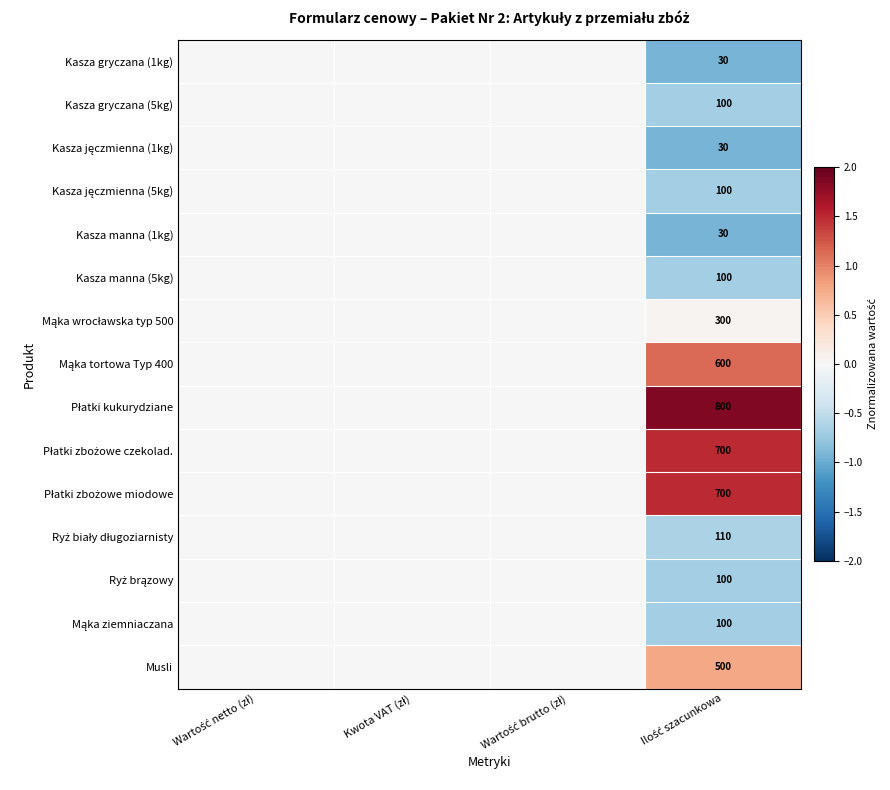

List the series in order of their peak value, lowest first.

Kasza gryczana (1kg), Kasza gryczana (5kg), Kasza jęczmienna (1kg), Kasza jęczmienna (5kg), Kasza manna (1kg), Kasza manna (5kg), Ryż biały długoziarnisty, Ryż brązowy, Mąka ziemniaczana, Mąka wrocławska typ 500, Musli, Mąka tortowa Typ 400, Płatki zbożowe czekolad., Płatki zbożowe miodowe, Płatki kukurydziane